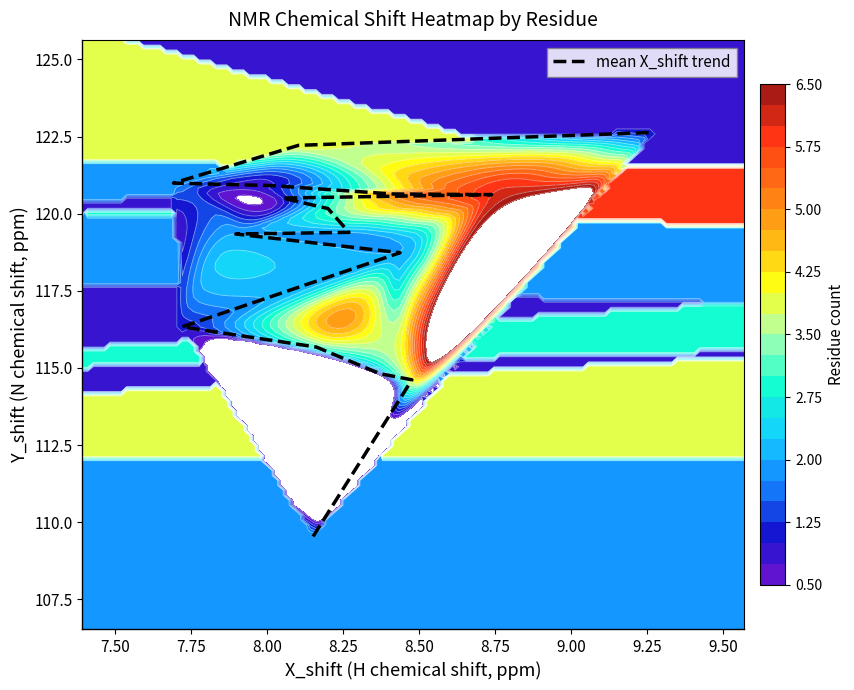

What is the minimum value shown in the chart?

109.5